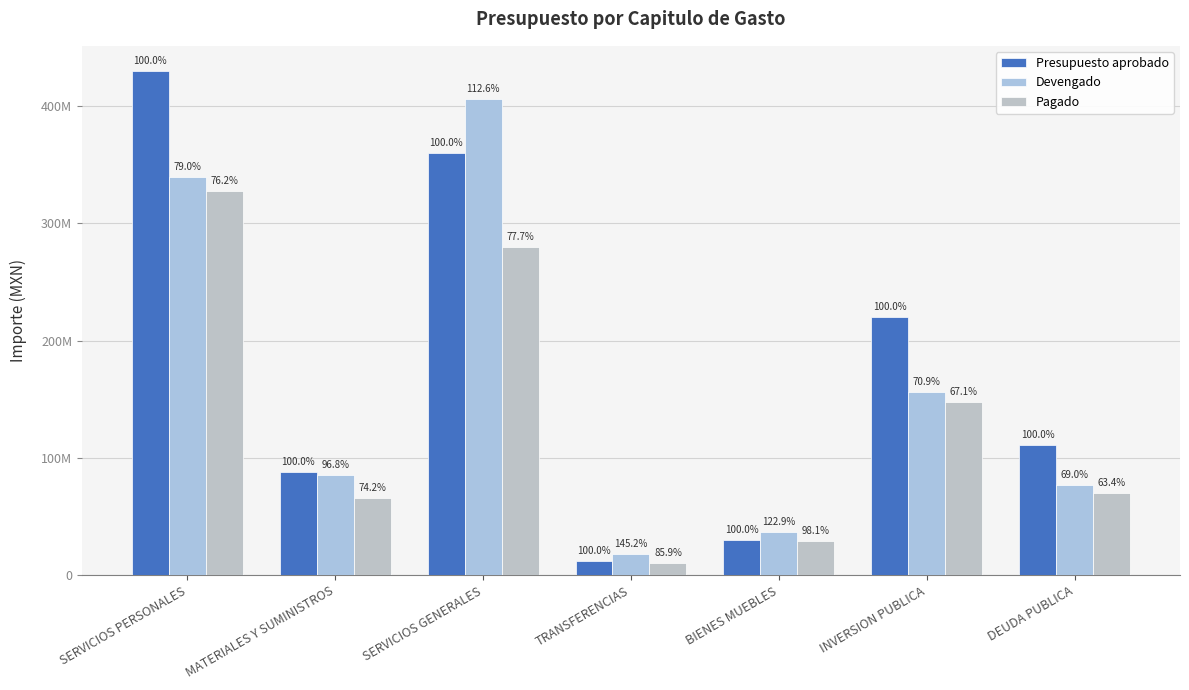

At how many categories does at least one series exceed 214673231?

3